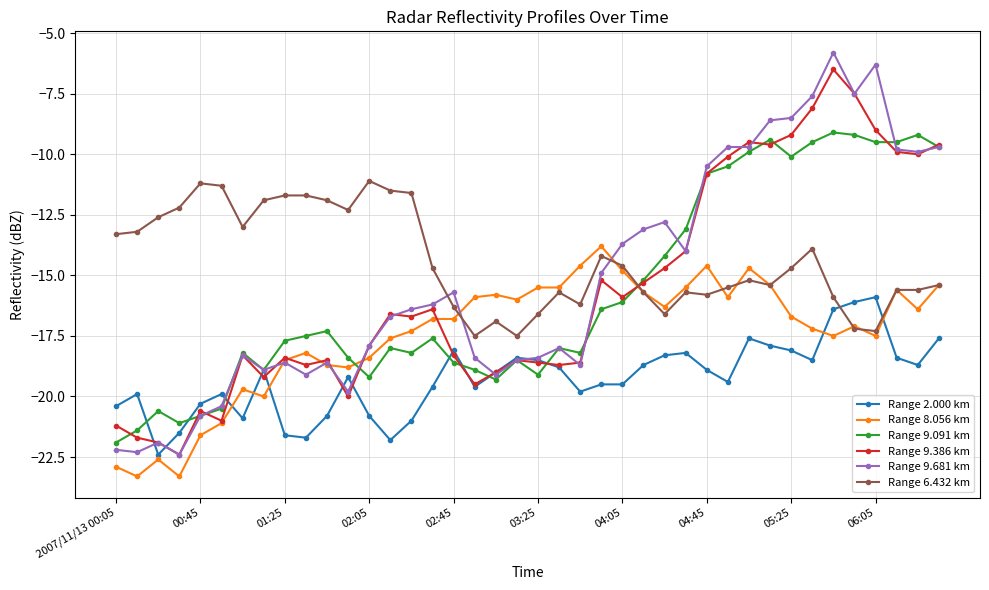

True or false: Range 9.681 km has more than 2 points higher than both neighbors.

True